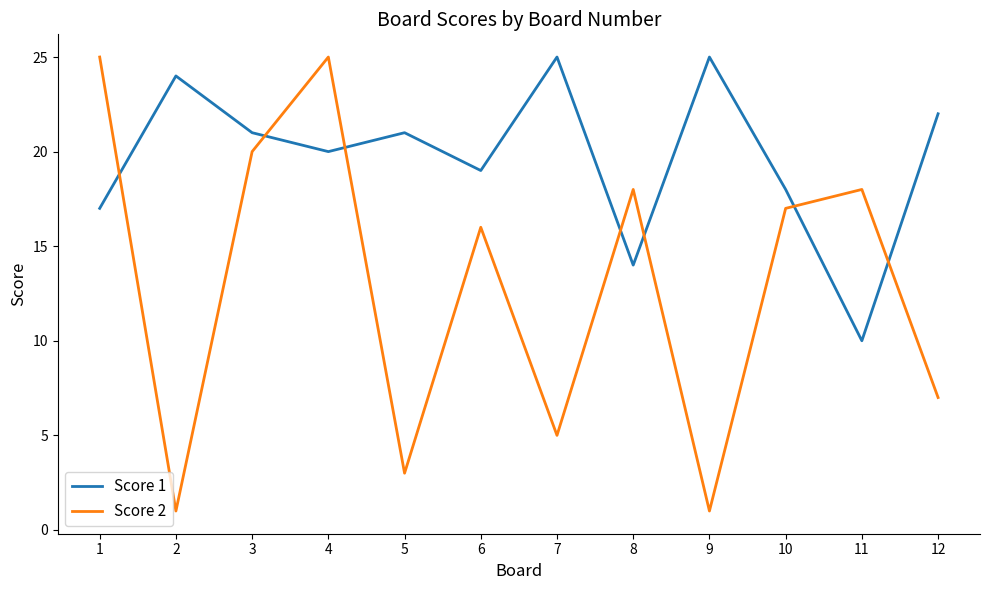

What are all the series names shown in the legend?

Score 1, Score 2